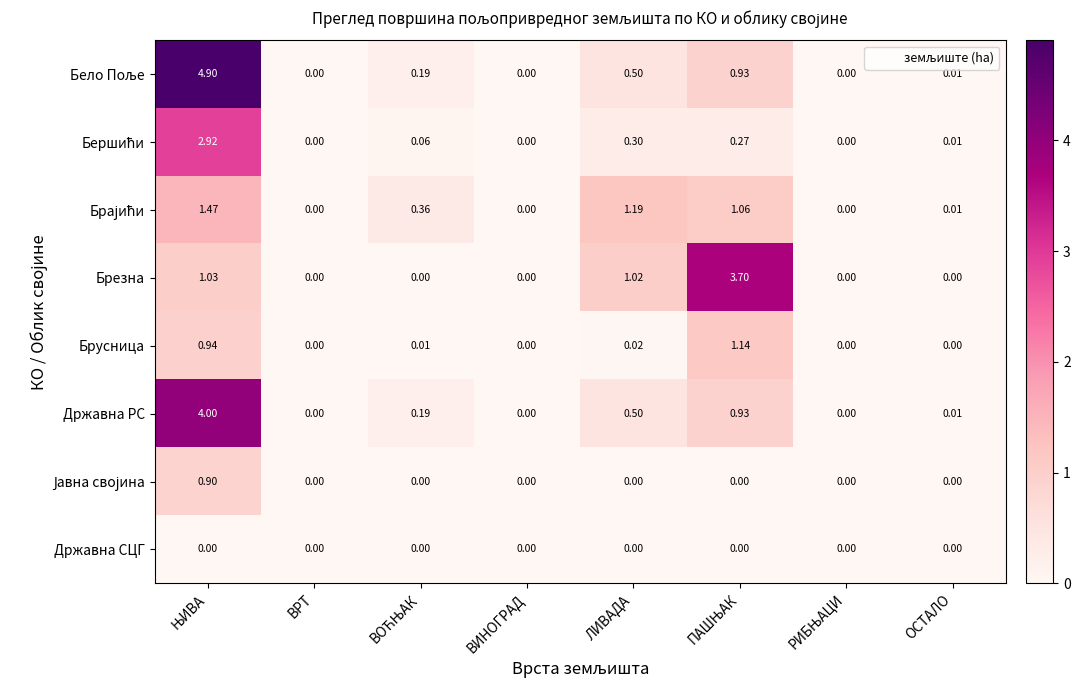

Count the number of data series in this chart.

8